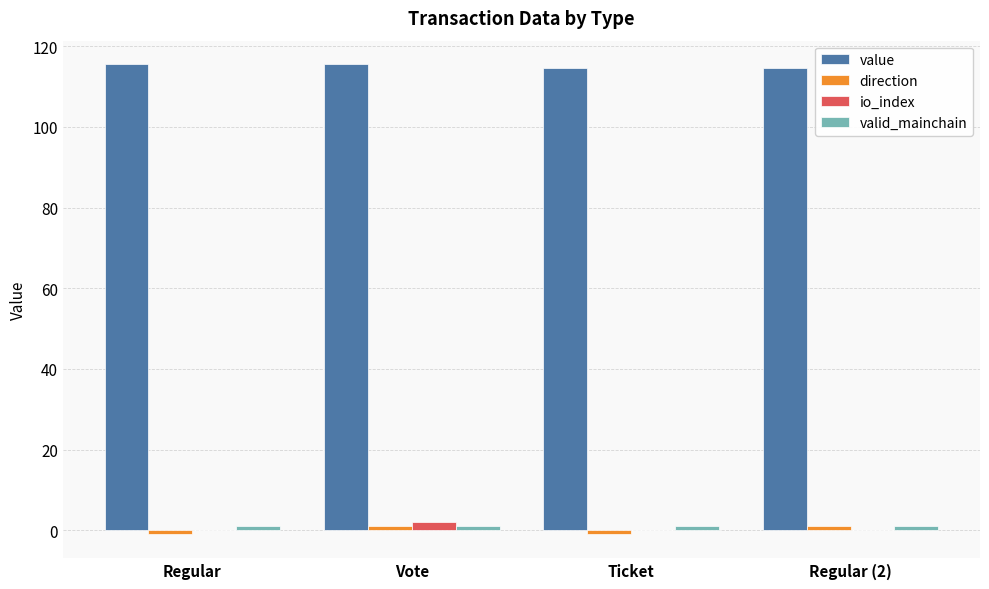

How many data points does each series have?

4